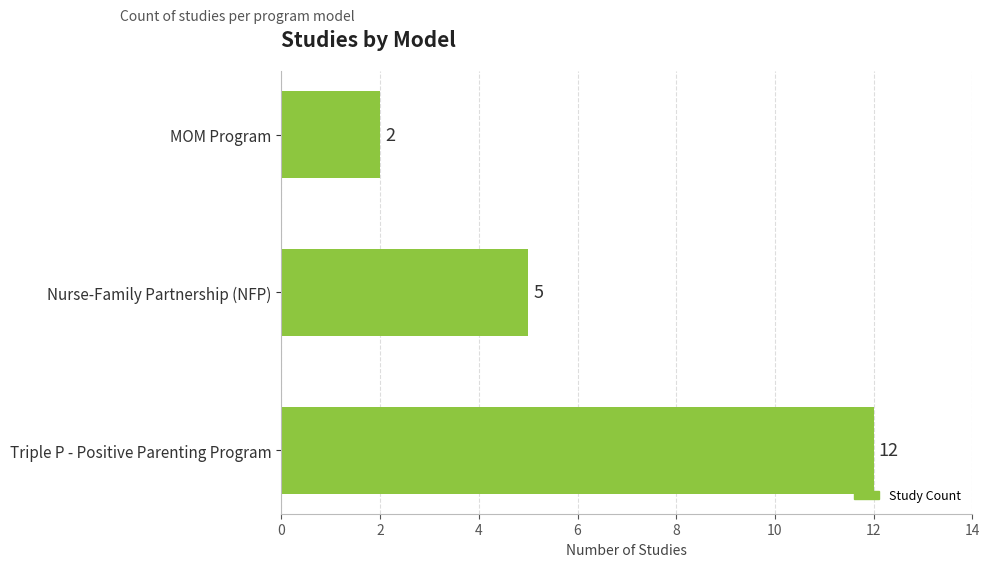

What is the difference between the maximum and second lowest values?

7